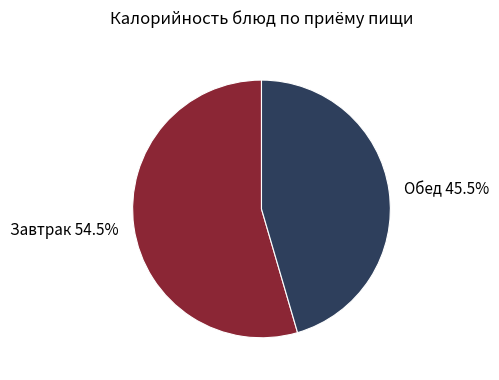

Combined, do Завтрак and Обед account for over 50%?

Yes